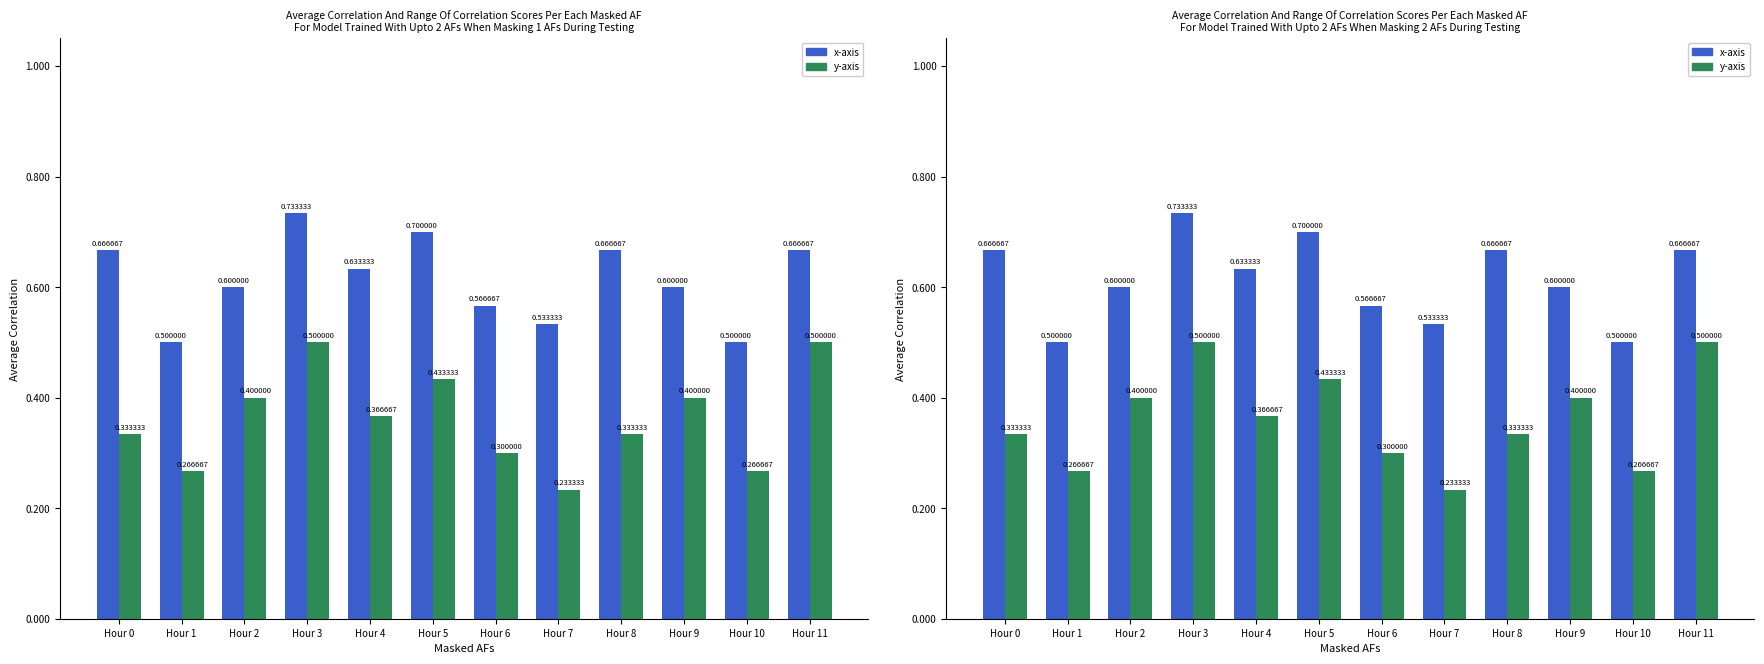

Is the value of y-axis at Hour 7 greater than the value of x-axis at Hour 1?

No